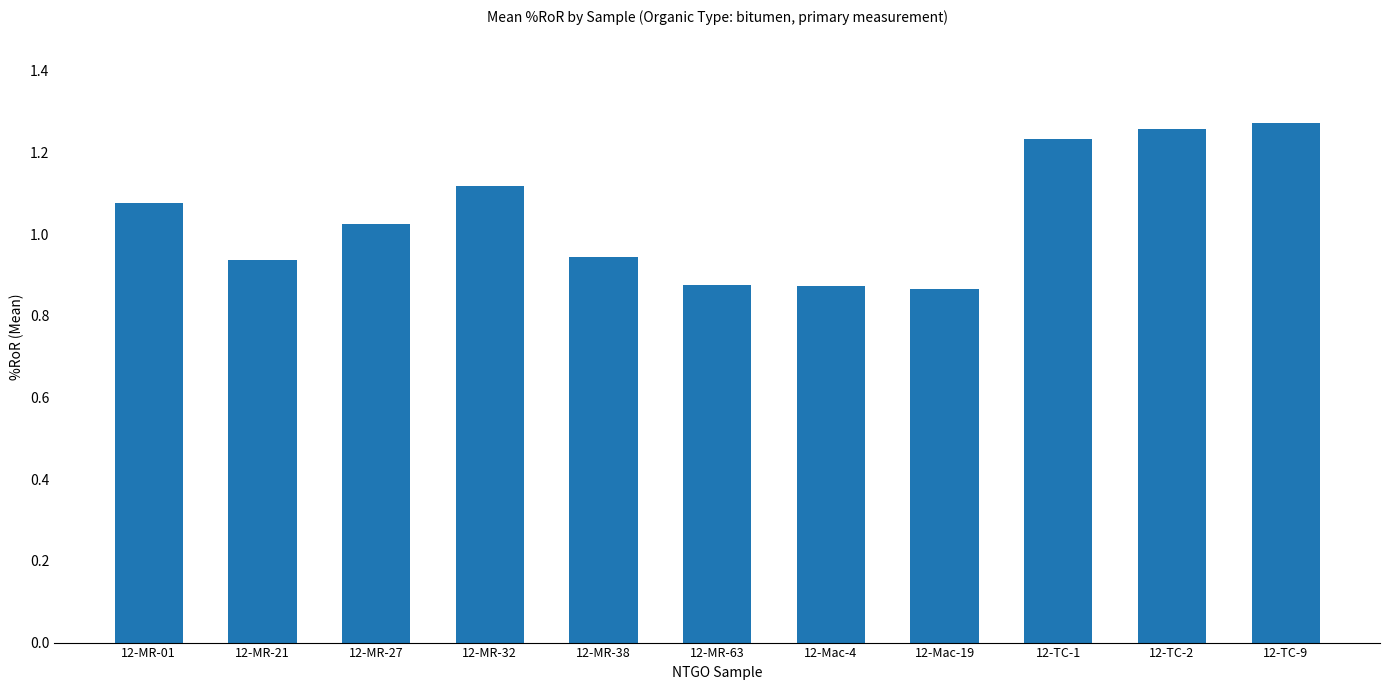

What is the difference between the second highest and minimum values?

0.4